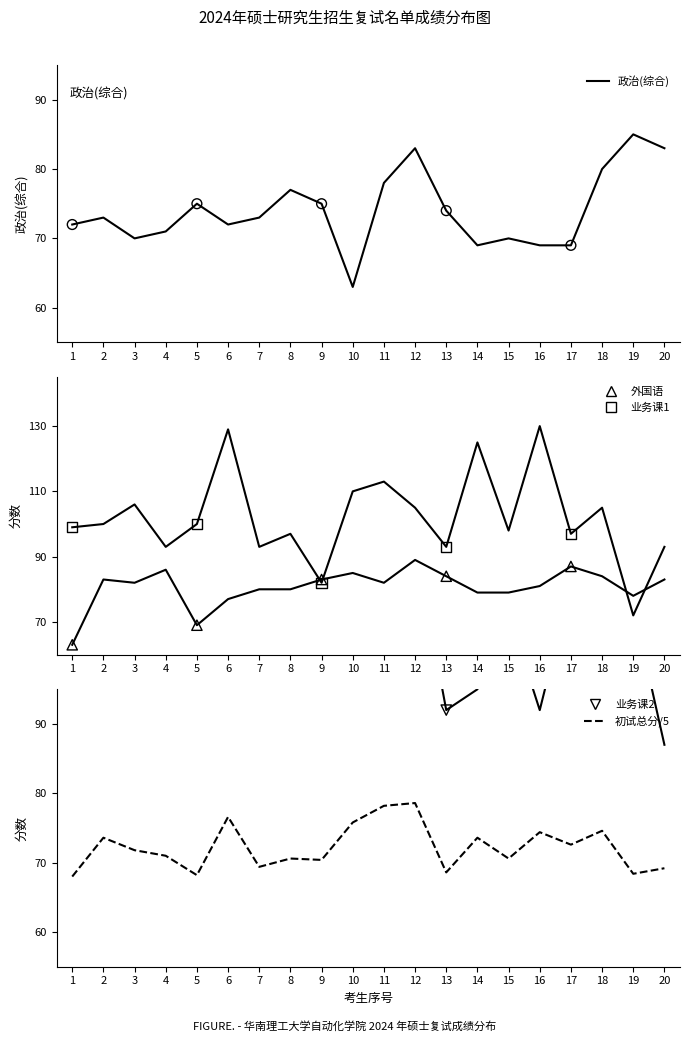

What is the total value across all series at 16?

446.4